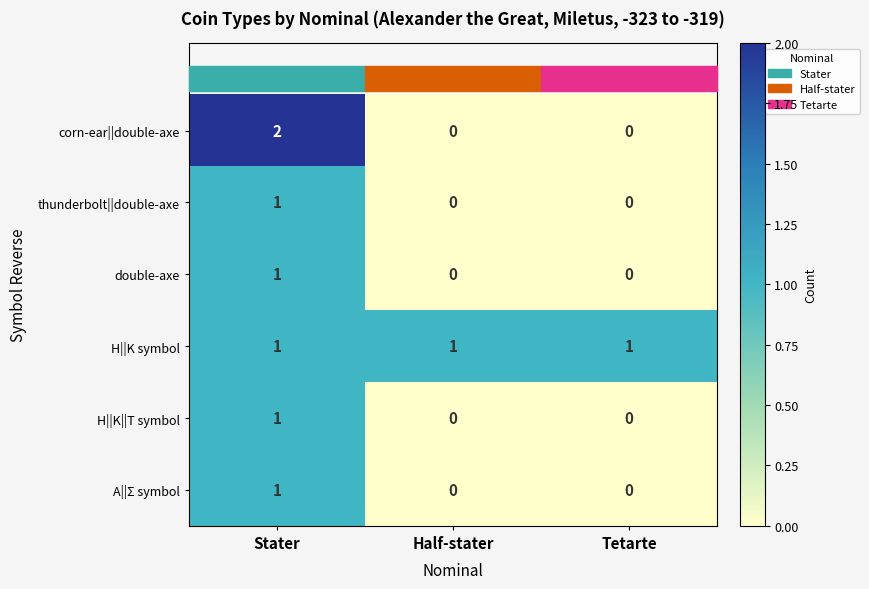

Which series has the largest total across all categories?

Η||Κ symbol